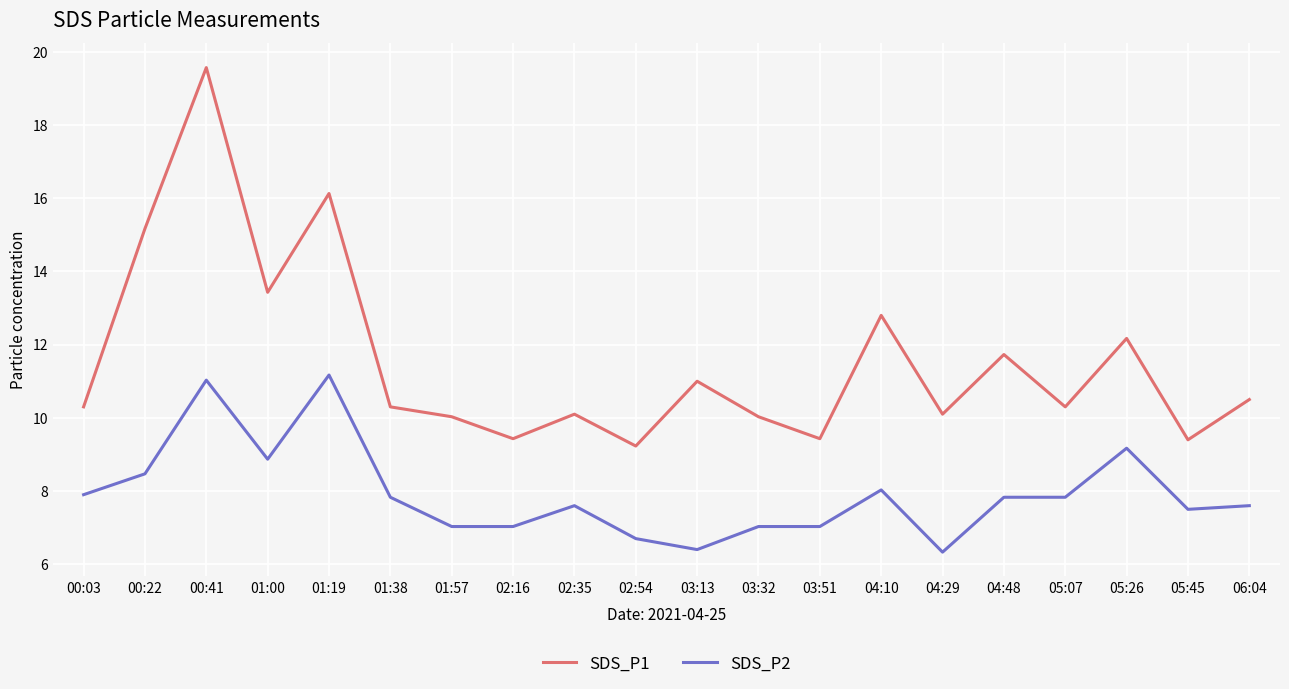

True or false: SDS_P2 and SDS_P1 intersect in this chart.

False